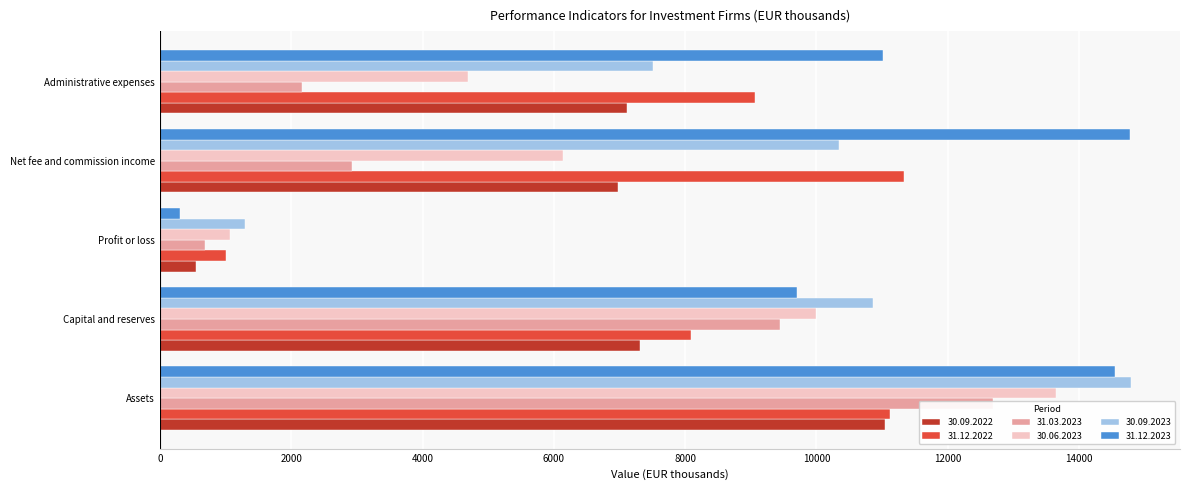

Are the bars grouped side by side (vs. stacked)?

Yes